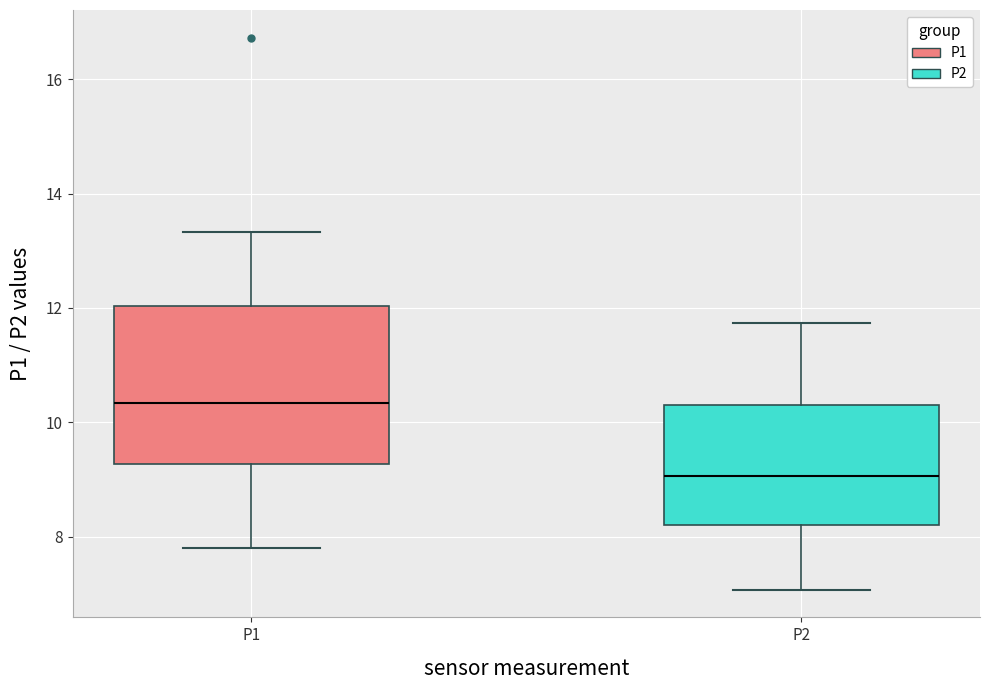

Which box's median line is the highest?

P1